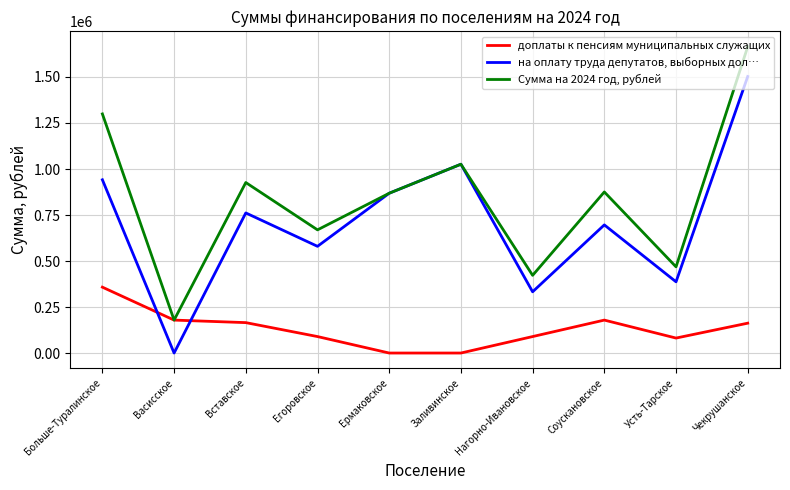

How many interior local peaks does the Сумма на 2024 год, рублей series have?

3